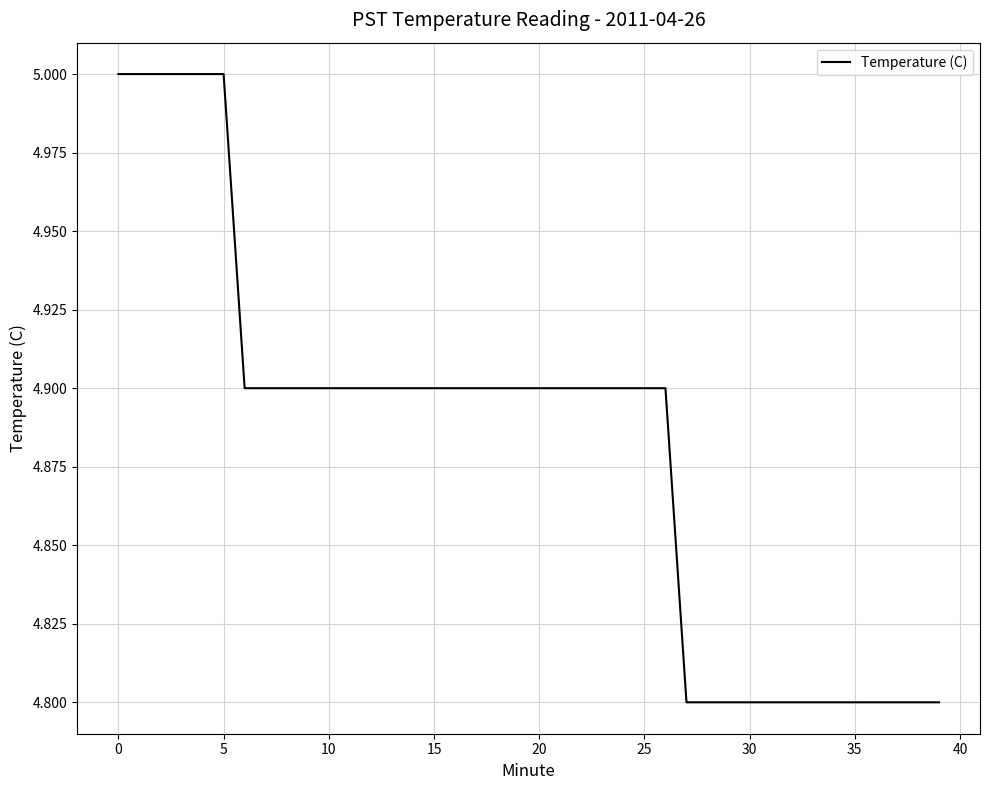

What is the minimum value shown in the chart?

4.8